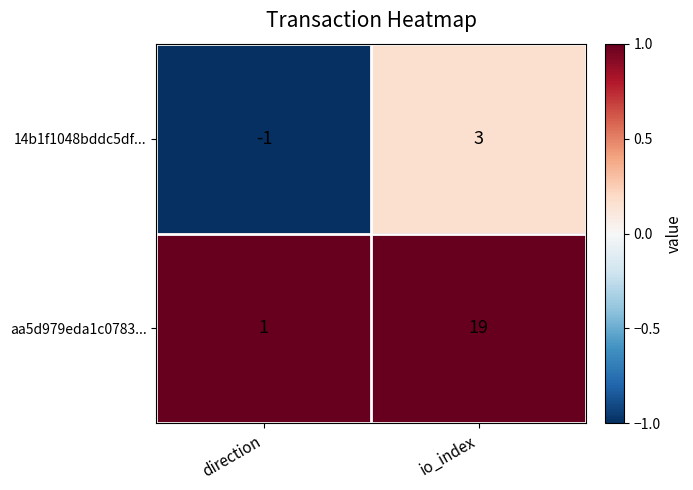

How many data points does each series have?

2